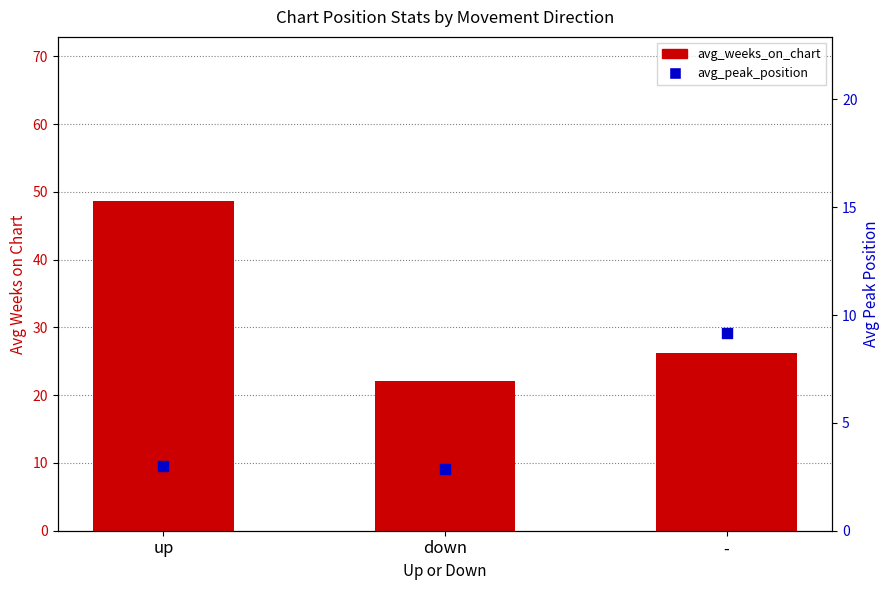

What is the total value across all series at up?

51.6